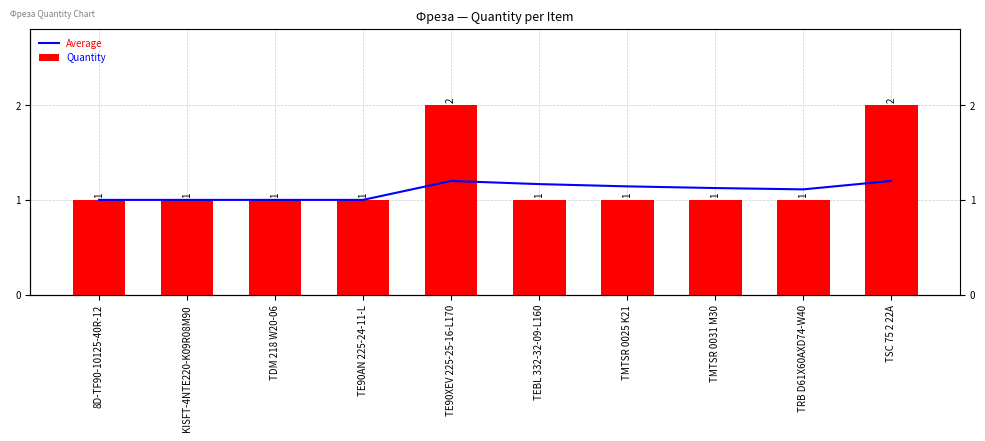

What is the label of the 3rd bar from the left?

TDM 218 W20-06